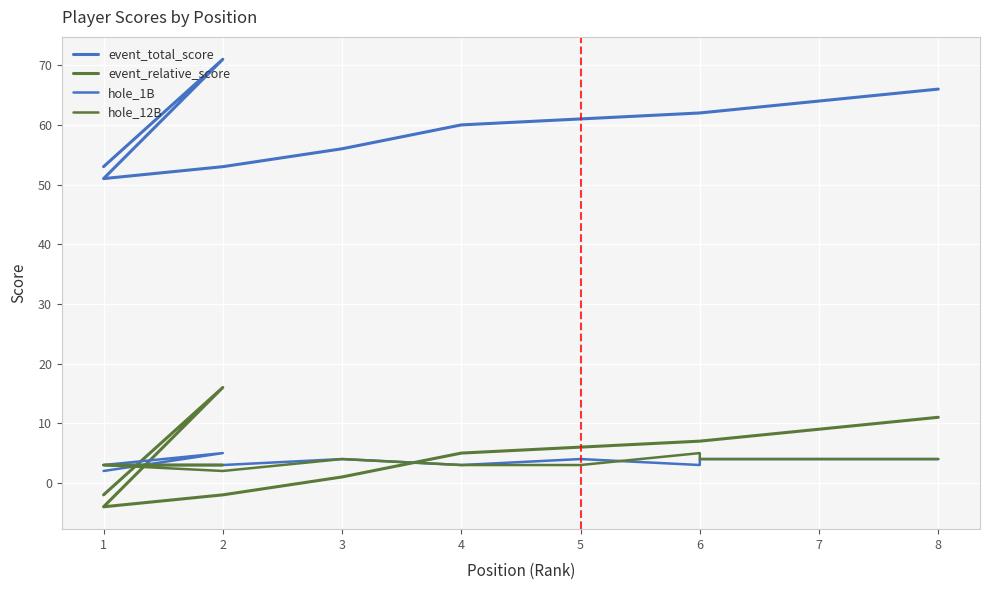

Count the number of categories in the chart.

10